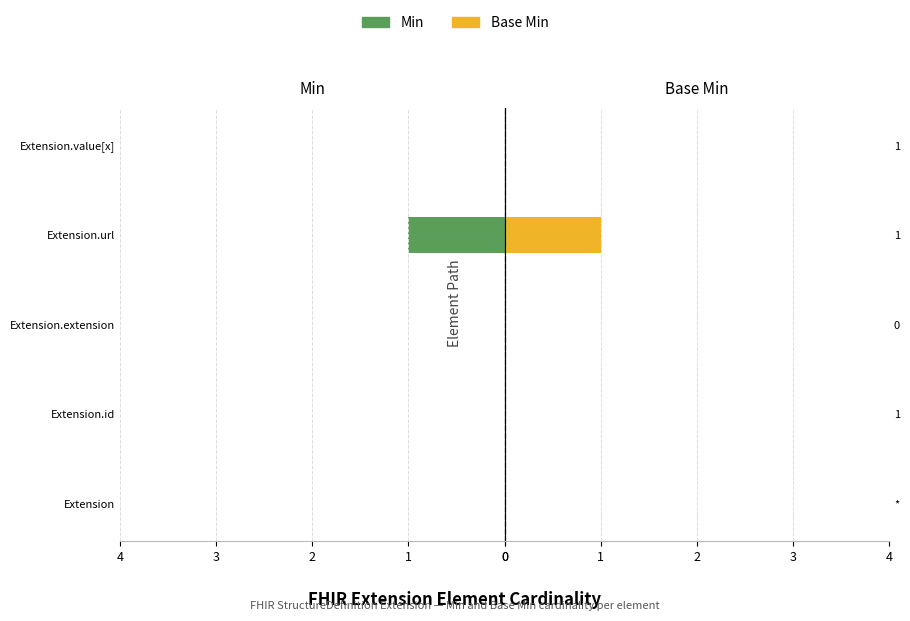

Rank the series by their average value, from highest to lowest.

Base Min, Min